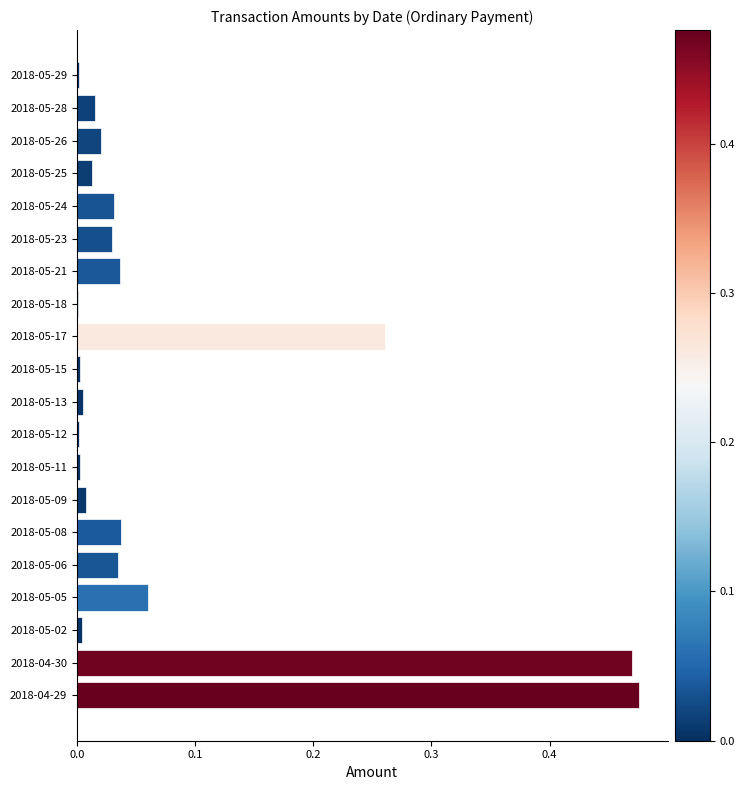

Does the chart contain stacked bars?

No